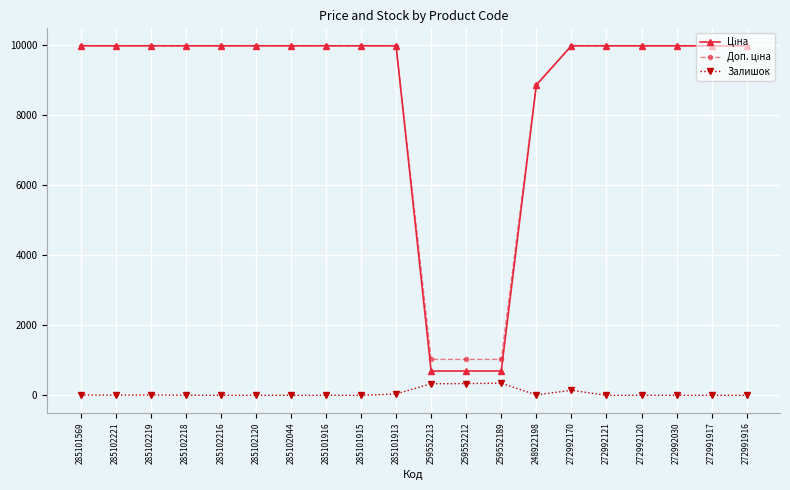

How many data points in Залишок are less than 3?

10